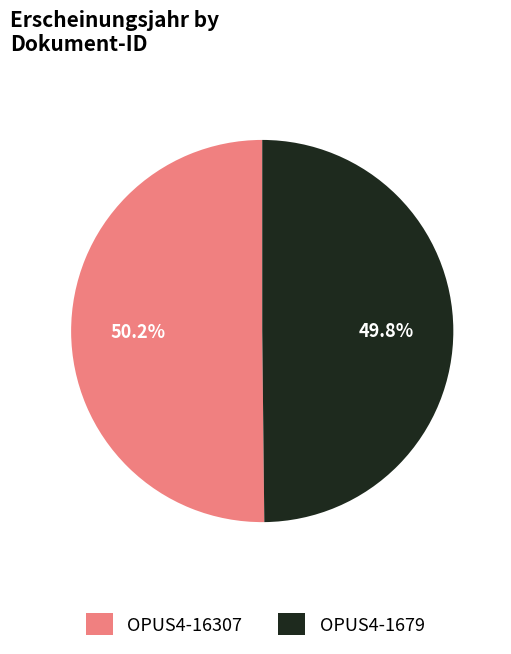

Is there any slice that represents more than half of the pie?

Yes